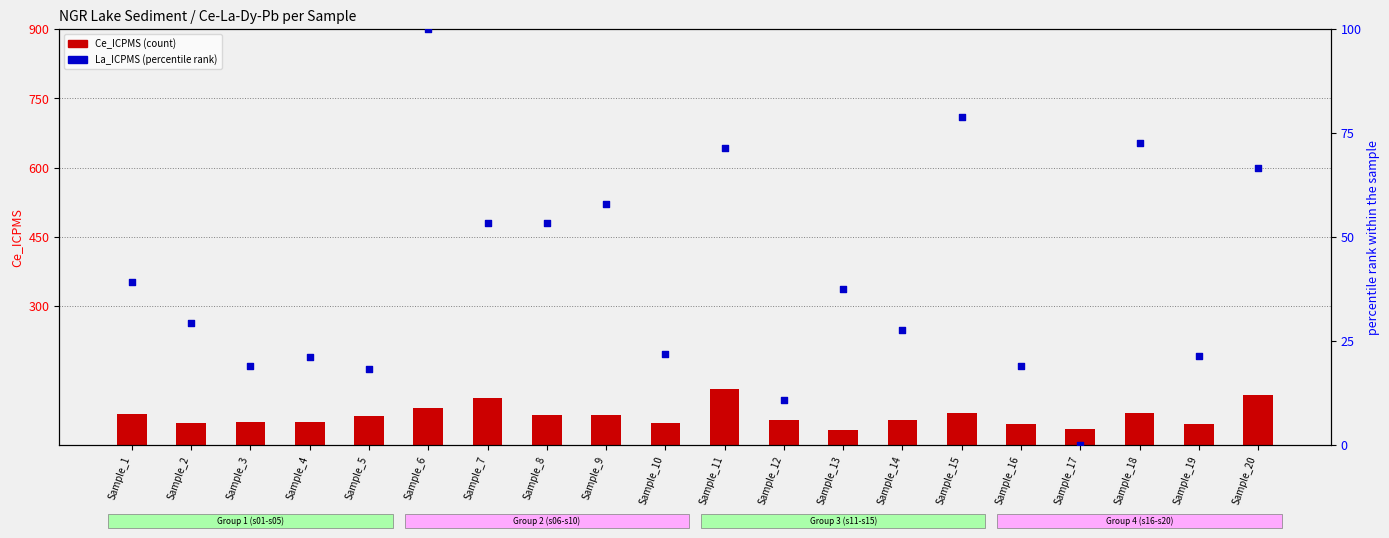

What is the total value across all series at Sample_6?

179.2